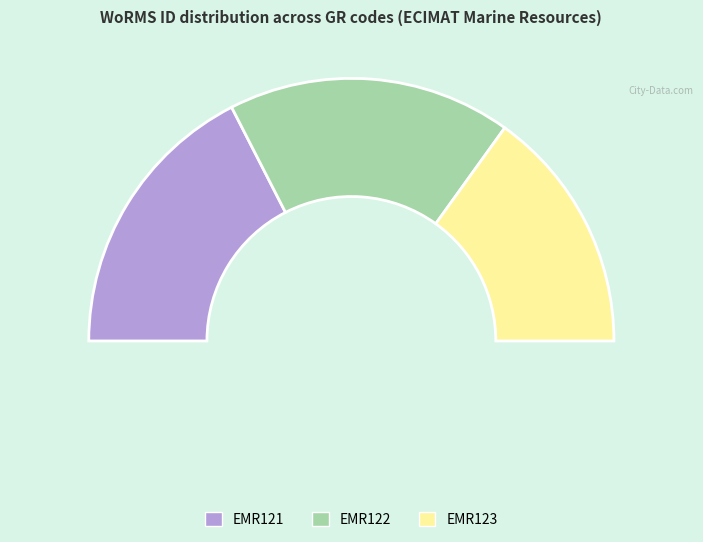

To the nearest percent, what is the difference between the largest and smallest slice percentages?

5%